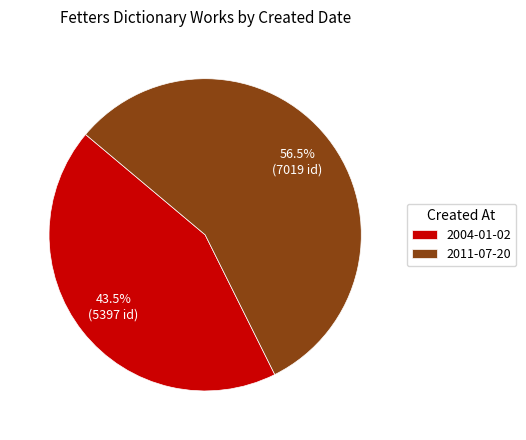

The 2004-01-02 slice represents 52% of the pie. True or false?

False